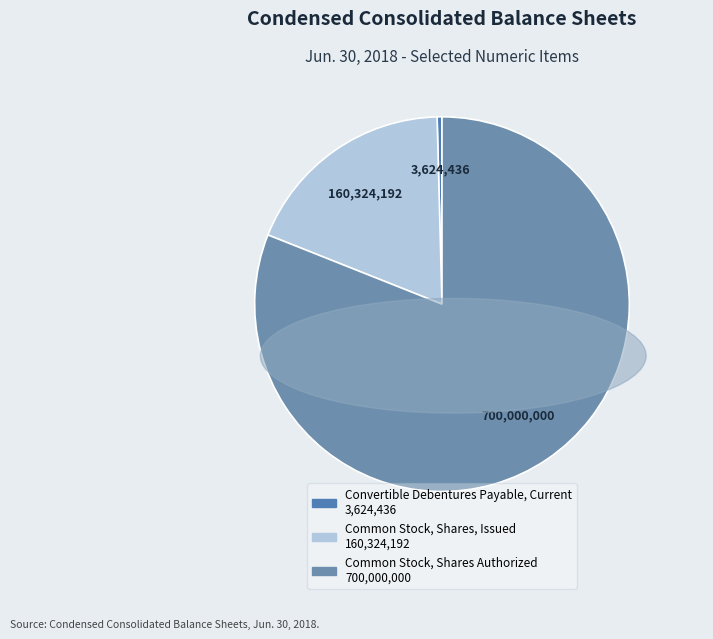

Is it true that Common Stock, Shares Authorized is 81% of the pie?

True